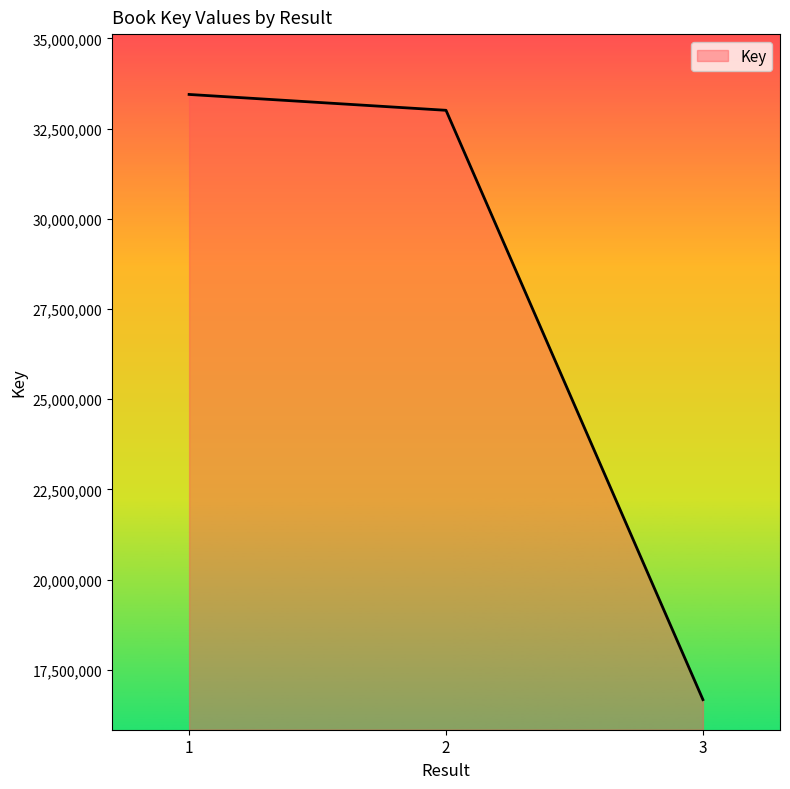

Does the chart display data point markers on the line(s)?

No